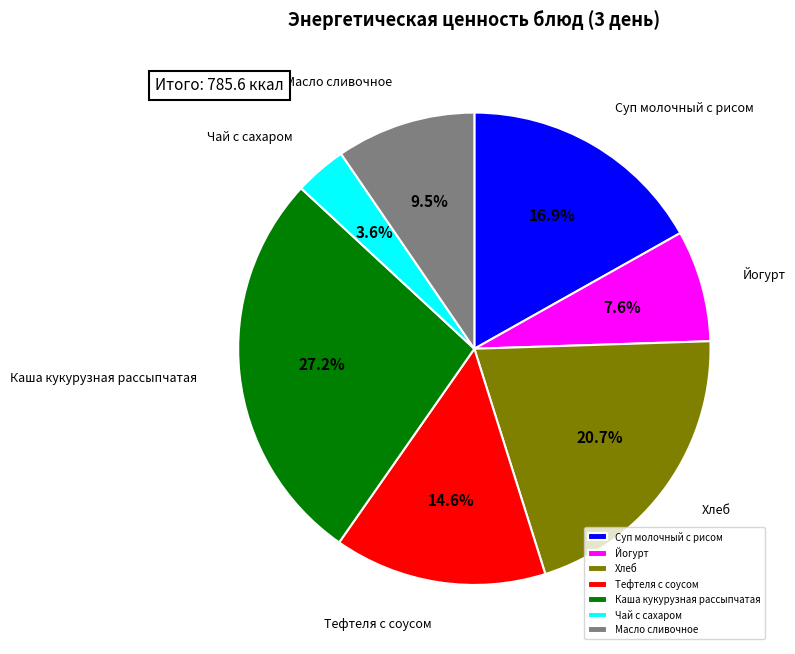

To the nearest percent, what portion does Каша кукурузная рассыпчатая represent?

27%